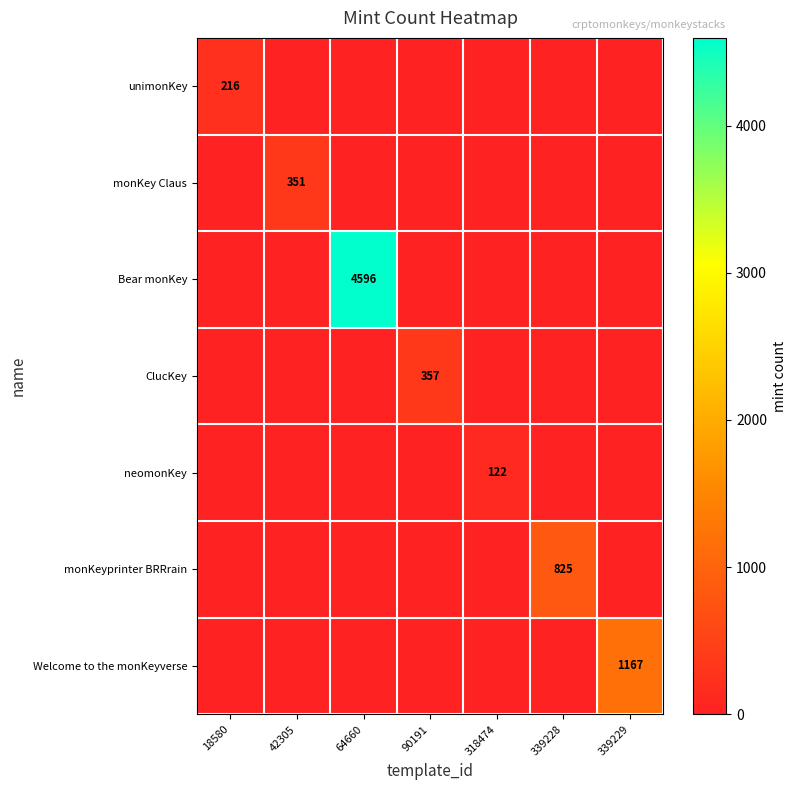

Is it true that ClucKey equals 357 at 90191?

True